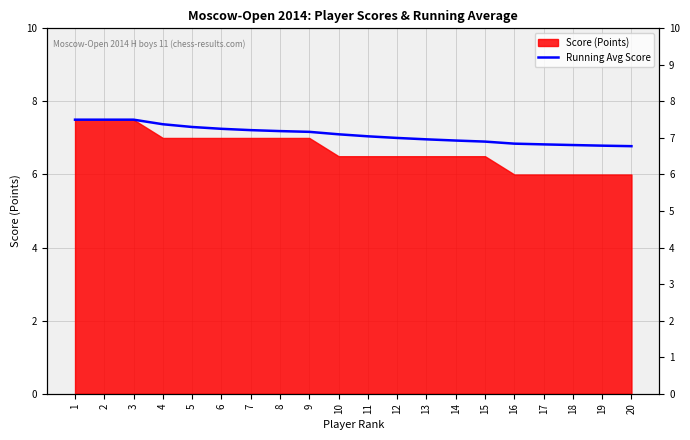

True or false: the data shows 12.4 at 2.

False